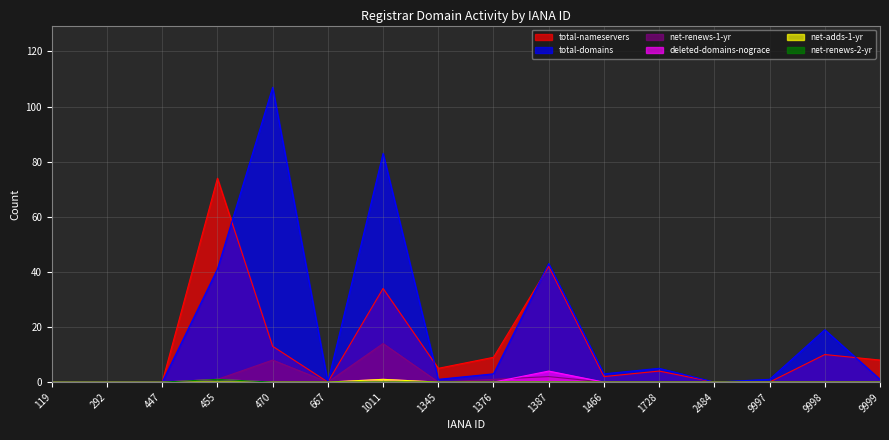

True or false: deleted-domains-nograce and net-adds-1-yr intersect in this chart.

False